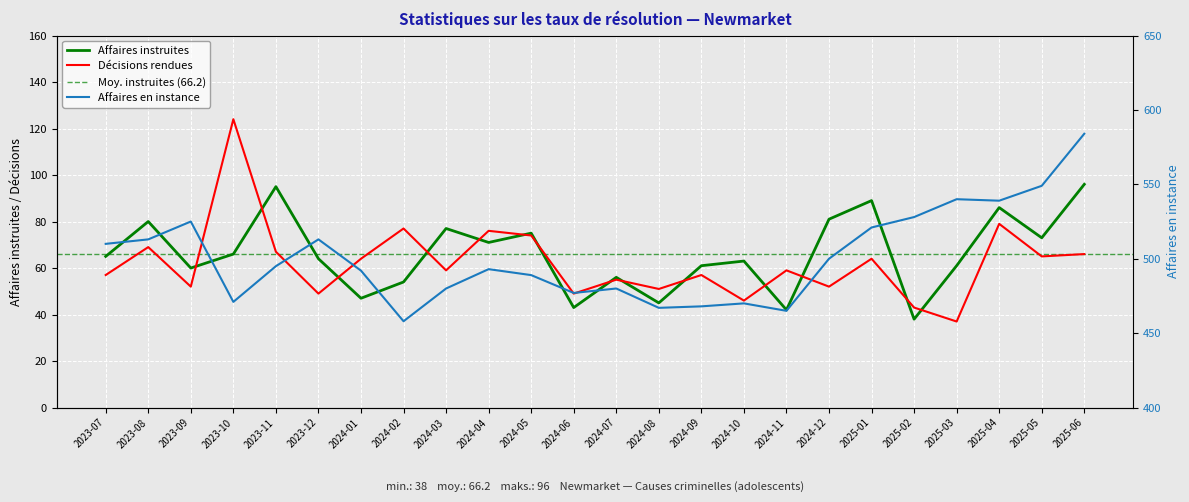

What is the total value across all series at 2024-05?

638